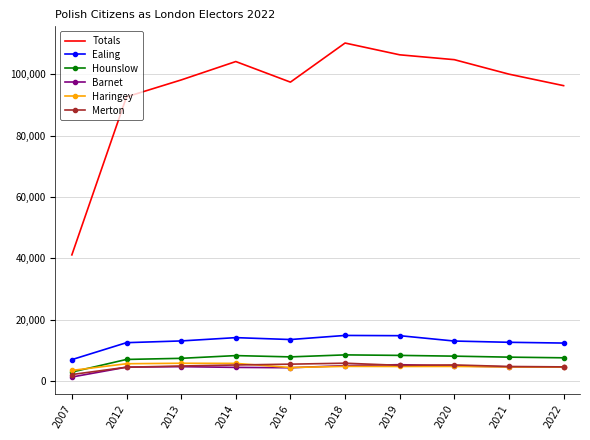

True or false: Merton has more than 0 points higher than both neighbors.

True